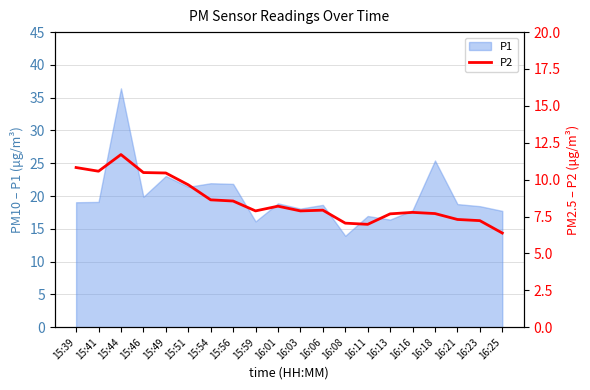

Is it true that P1 equals 18.1 at 16:03?

True